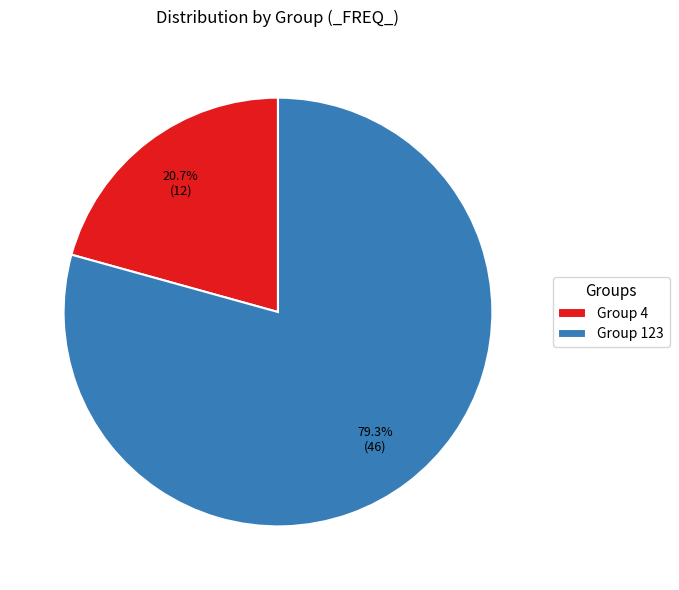

Count the number of slices in the pie.

2